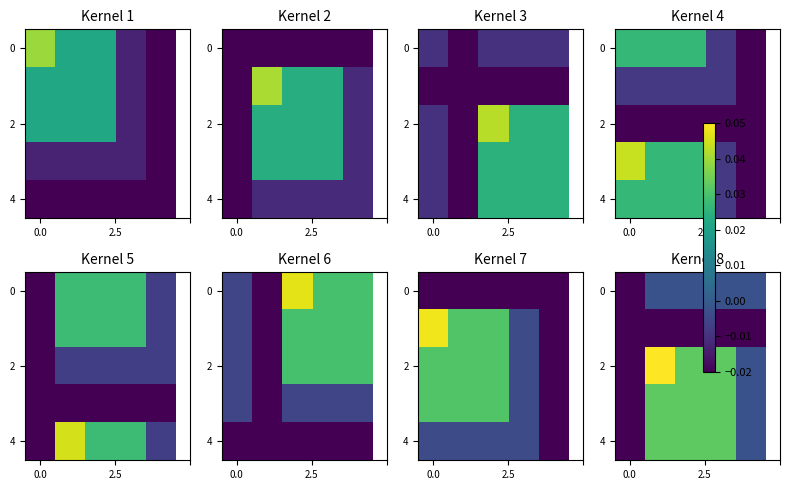

The value of 0 at 0.0 is -0.0. True or false?

False